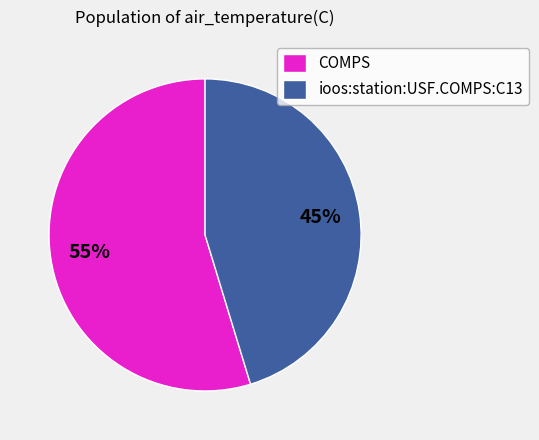

Do ioos:station:USF.COMPS:C13 and COMPS together represent more than half of the pie?

Yes